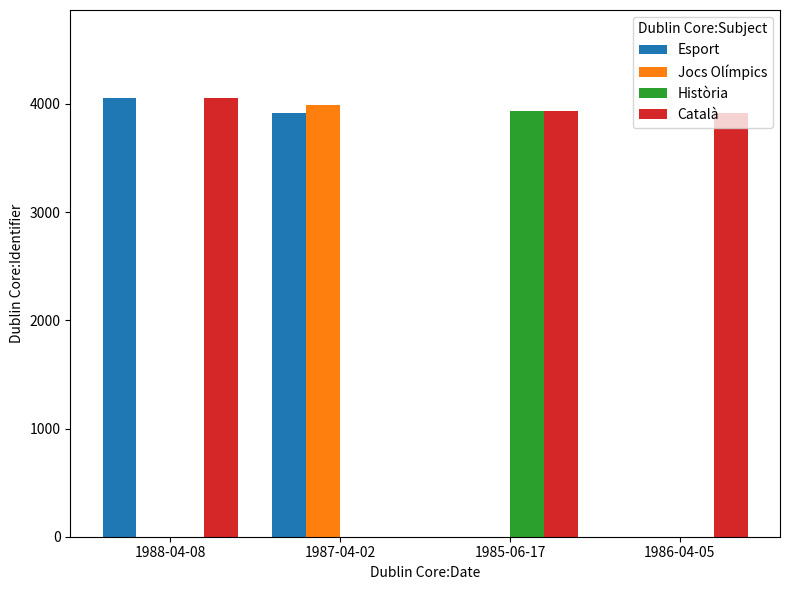

The value of Història at 1988-04-08 is 0. True or false?

True